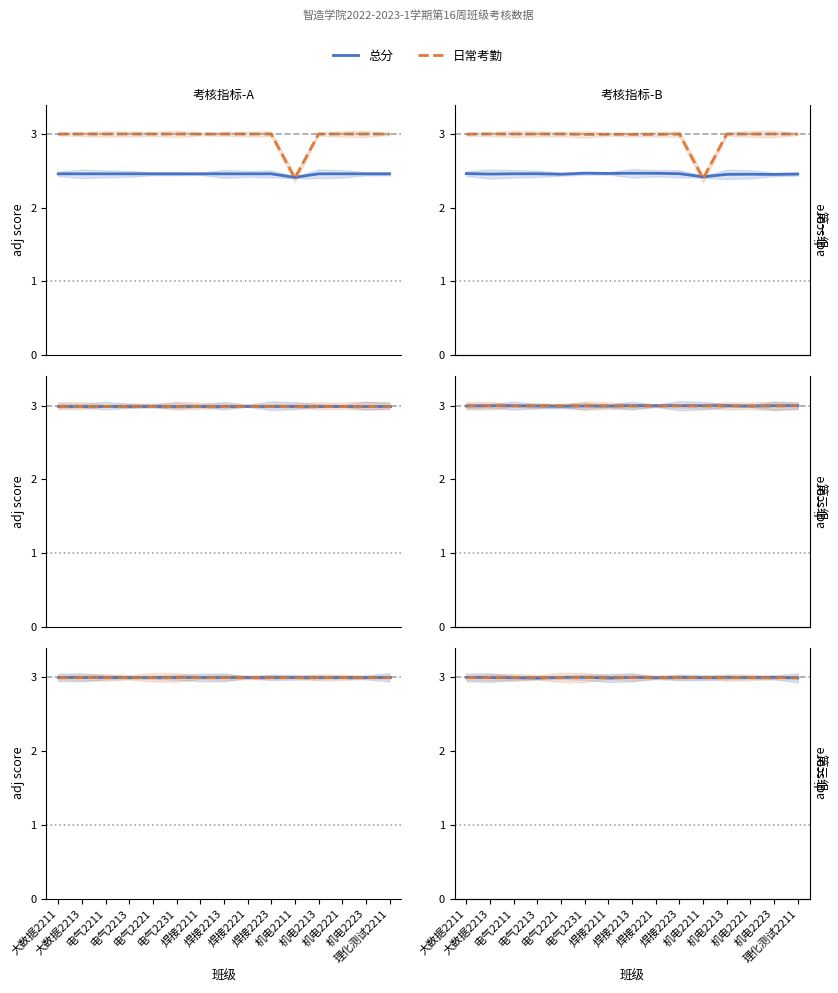

Which category has the lowest value in the 材料上交 series?

焊接2213